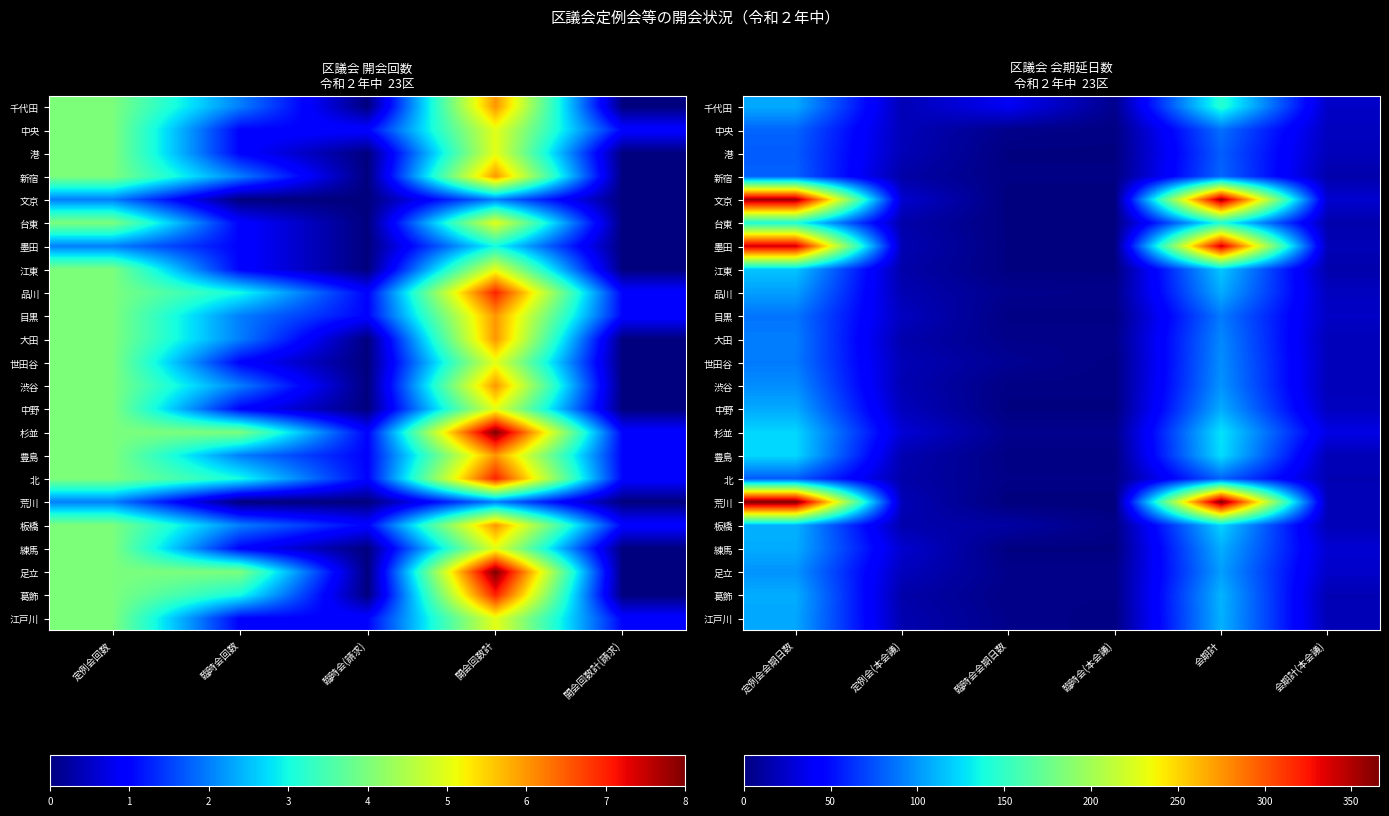

What is the sum of all 品川 values?

258